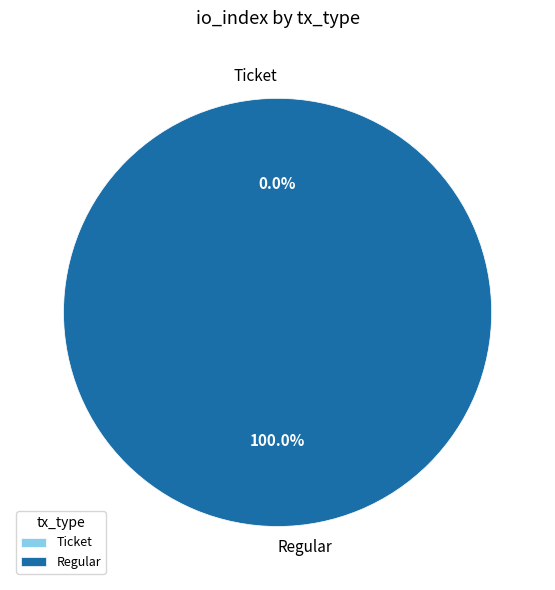

To the nearest percent, what is the difference between the largest and smallest slice percentages?

13%